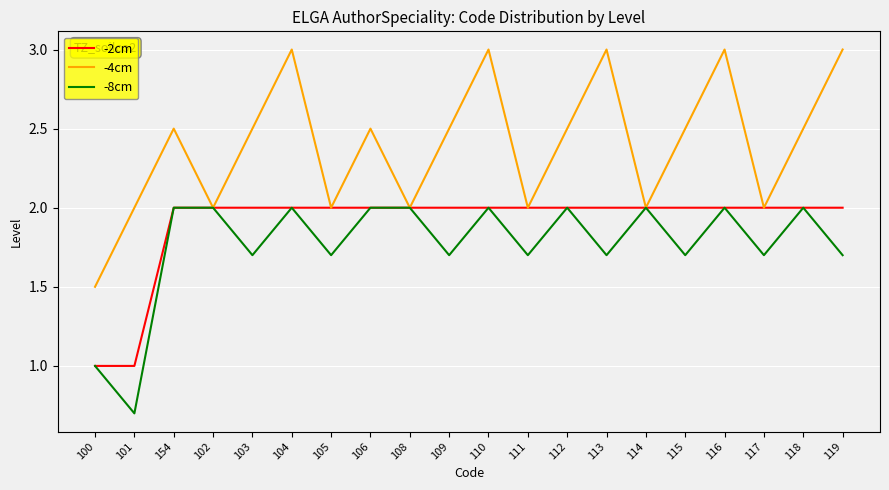

What is the average value of the -4cm series?

2.4